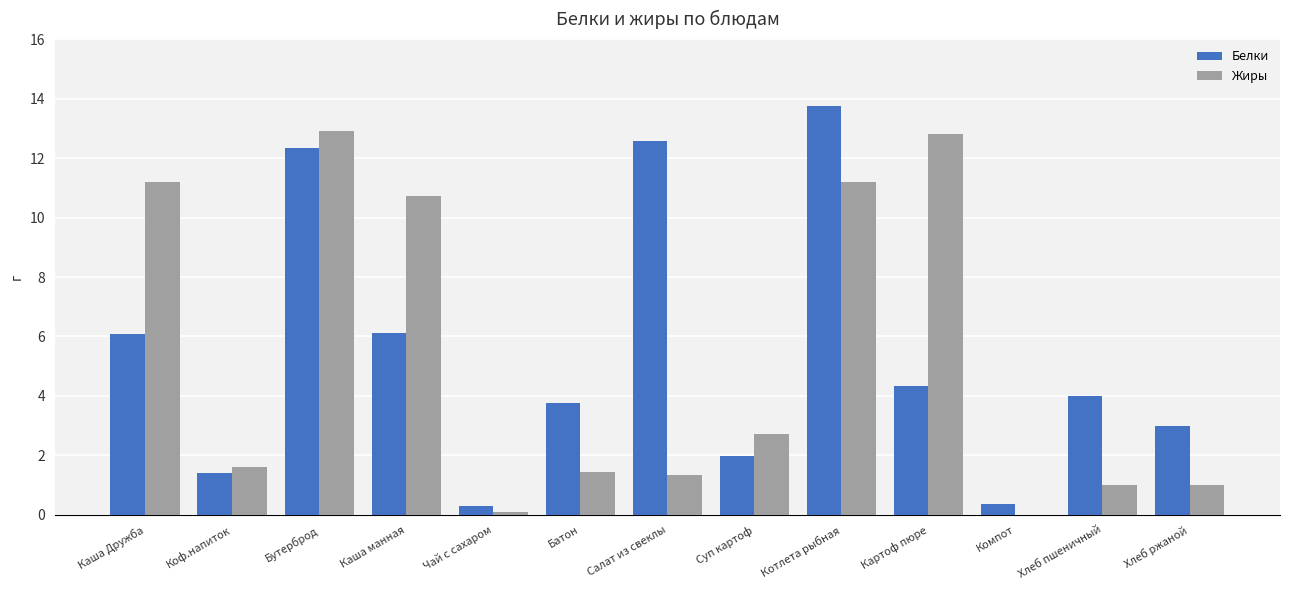

Which series changed the most between Чай с сахаром and Салат из свеклы?

Белки